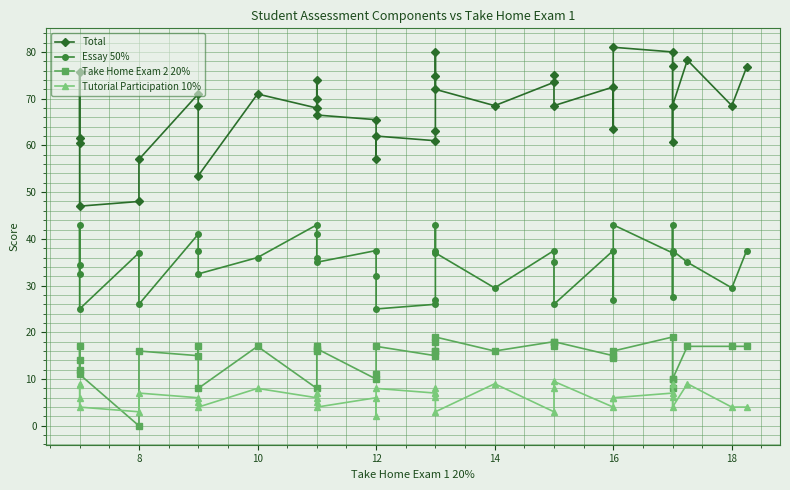

What is the difference between the maximum and minimum values in the Tutorial Participation 10% series?

7.5